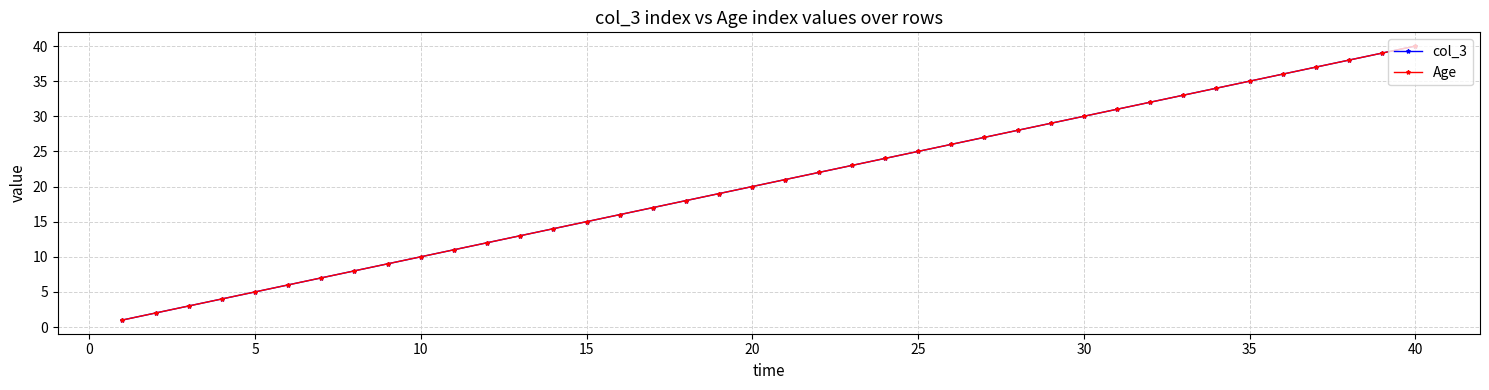

Is this an area chart (filled region under the line)?

No